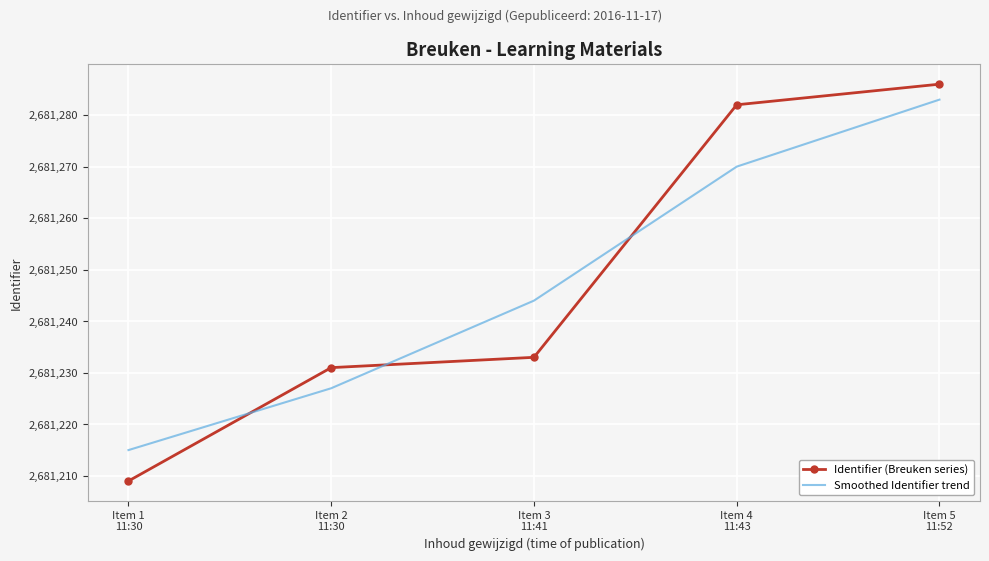

Which category has the highest value across all series?

Item 5
11:52